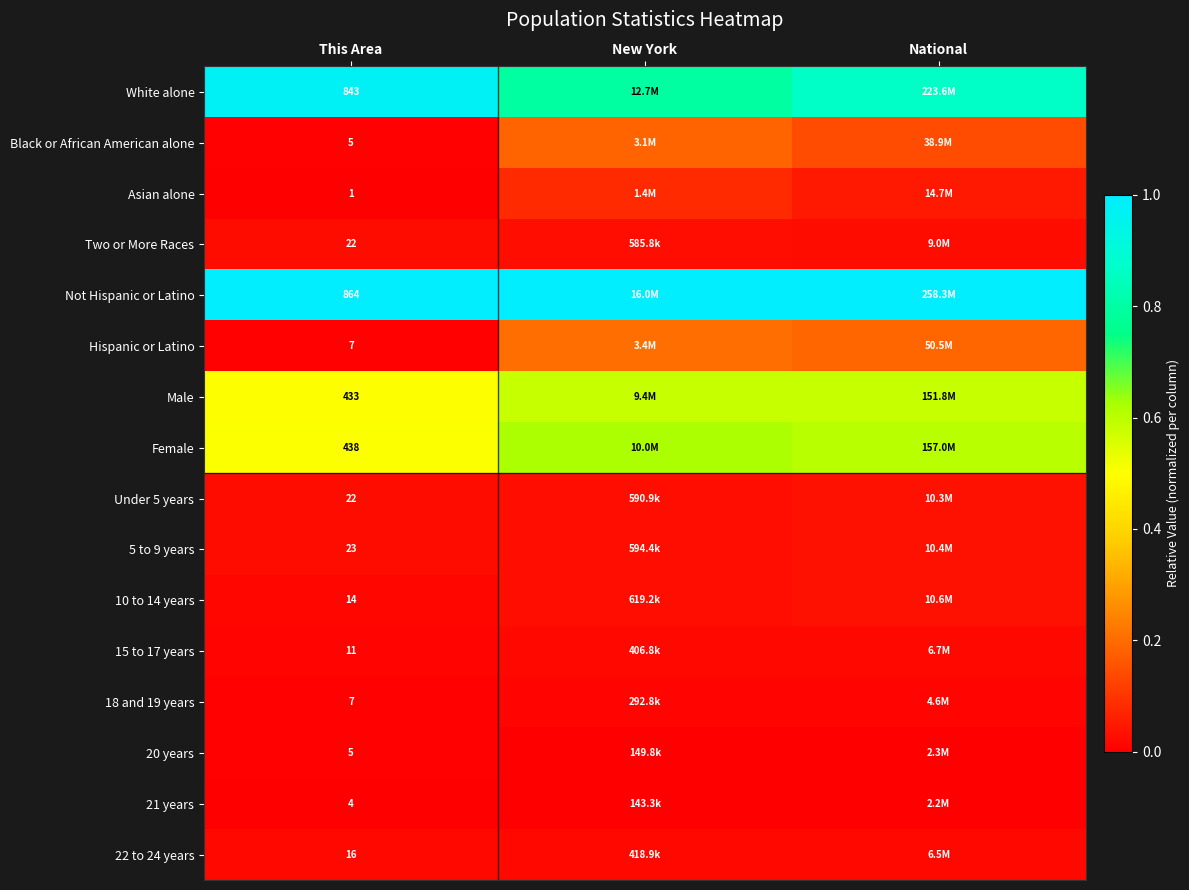

At which category does the chart reach its minimum across all series?

This Area